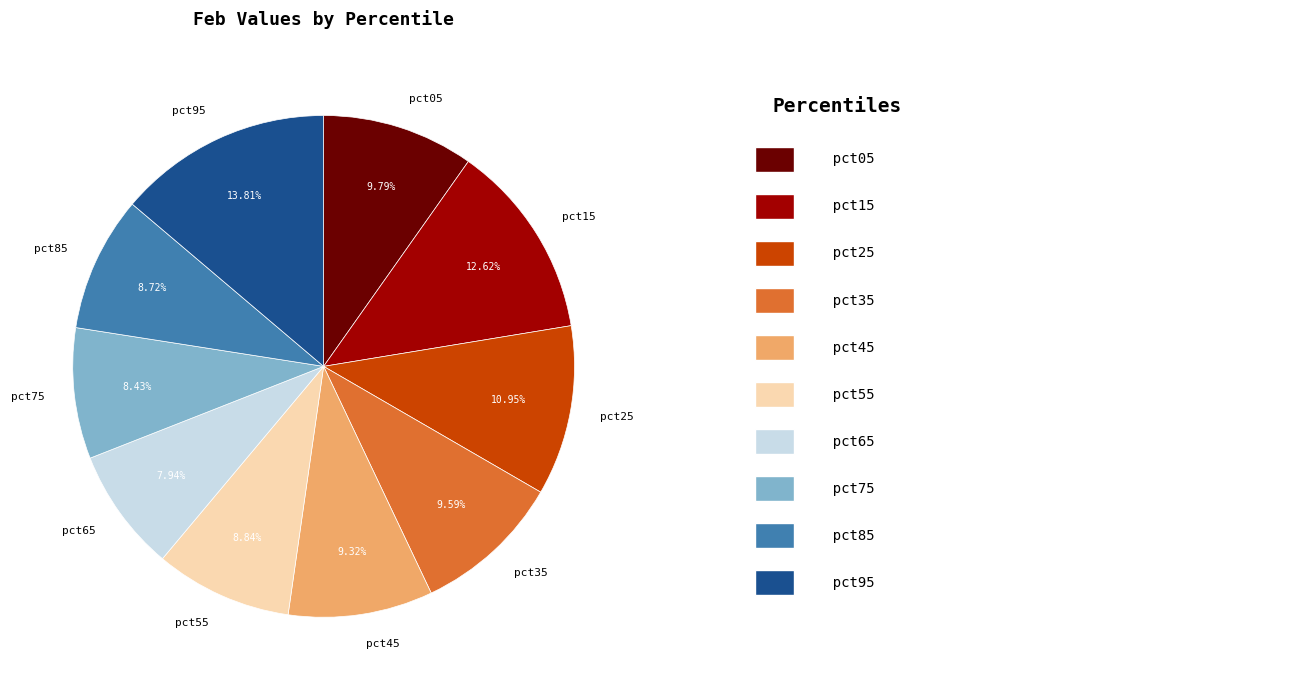

What is the largest slice in the pie chart?

pct95